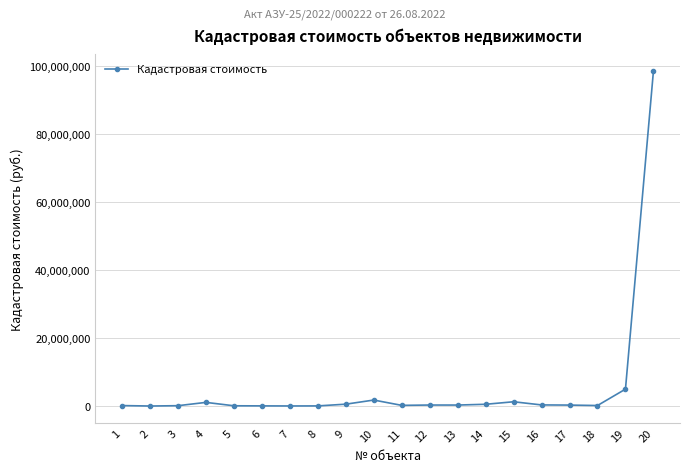

Where does the data first go above 284248?

4